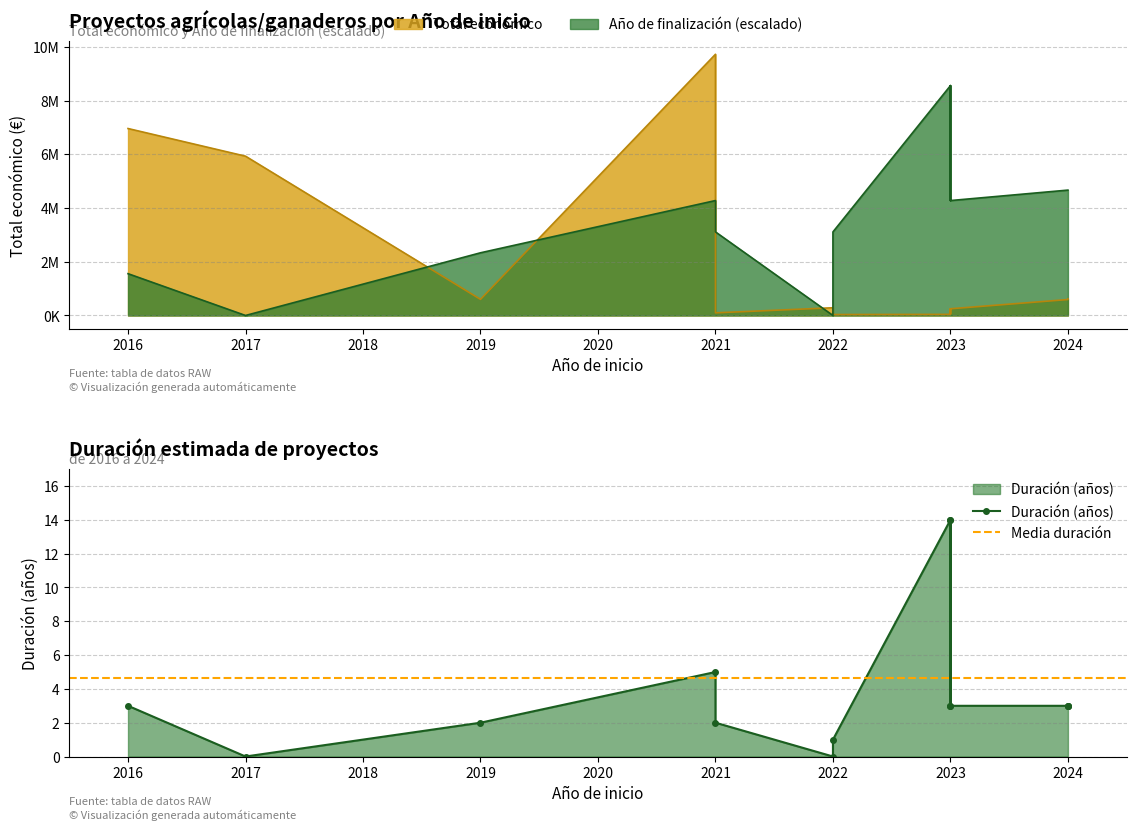

Does the chart have visible grid lines?

Yes